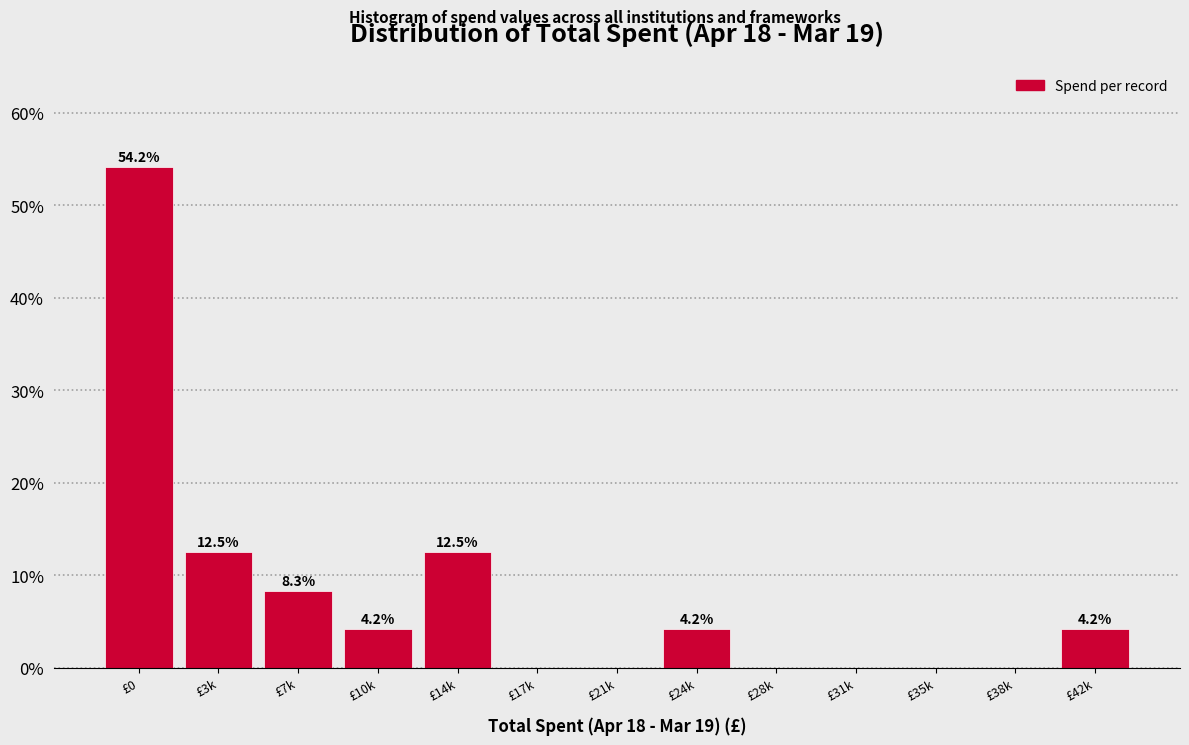

Reading left to right, what are all the values shown in this chart?

£0=54.2	£3k=12.5	£7k=8.3	£10k=4.2	£14k=12.5	£17k=0.0	£21k=0.0	£24k=4.2	£28k=0.0	£31k=0.0	£35k=0.0	£38k=0.0	£42k=4.2